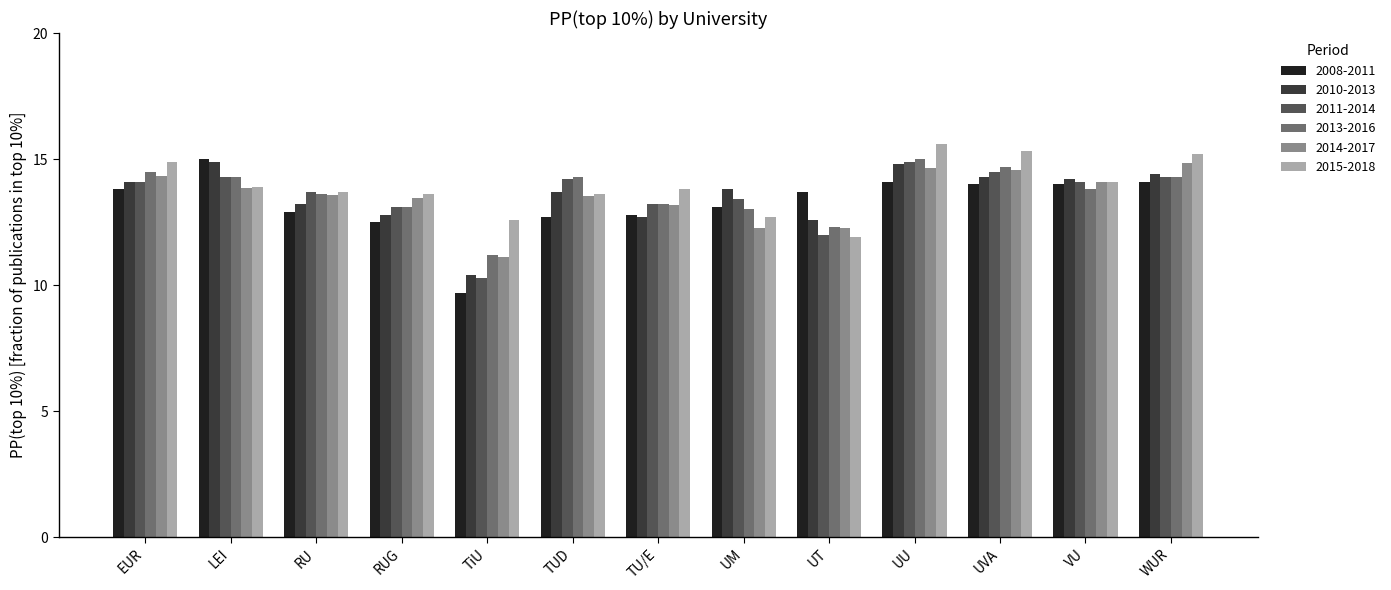

How many categories are shown in the chart?

13